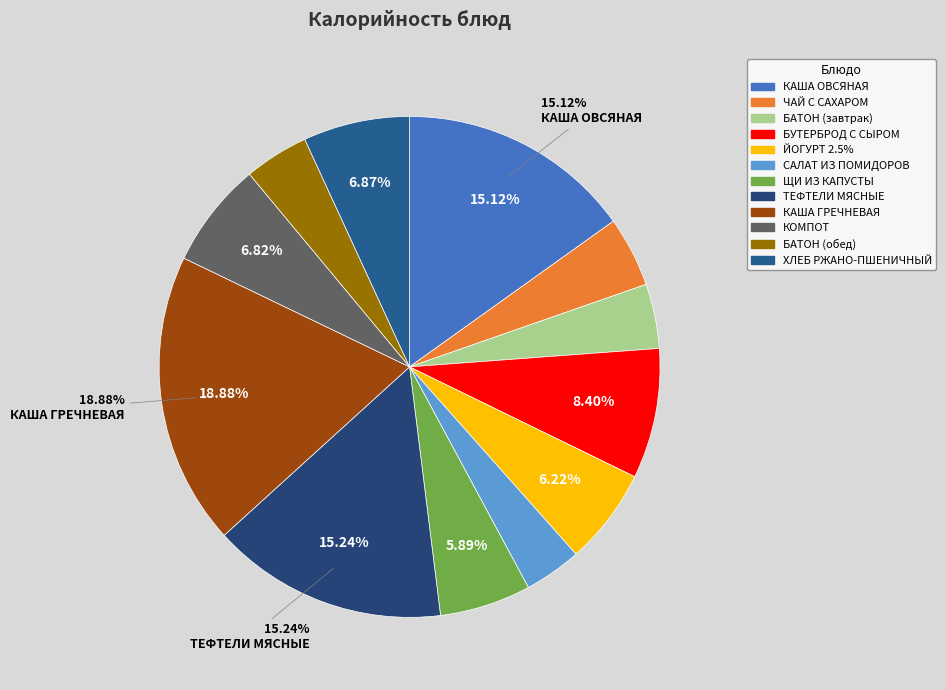

What is the largest slice in the pie chart?

КАША ГРЕЧНЕВАЯ